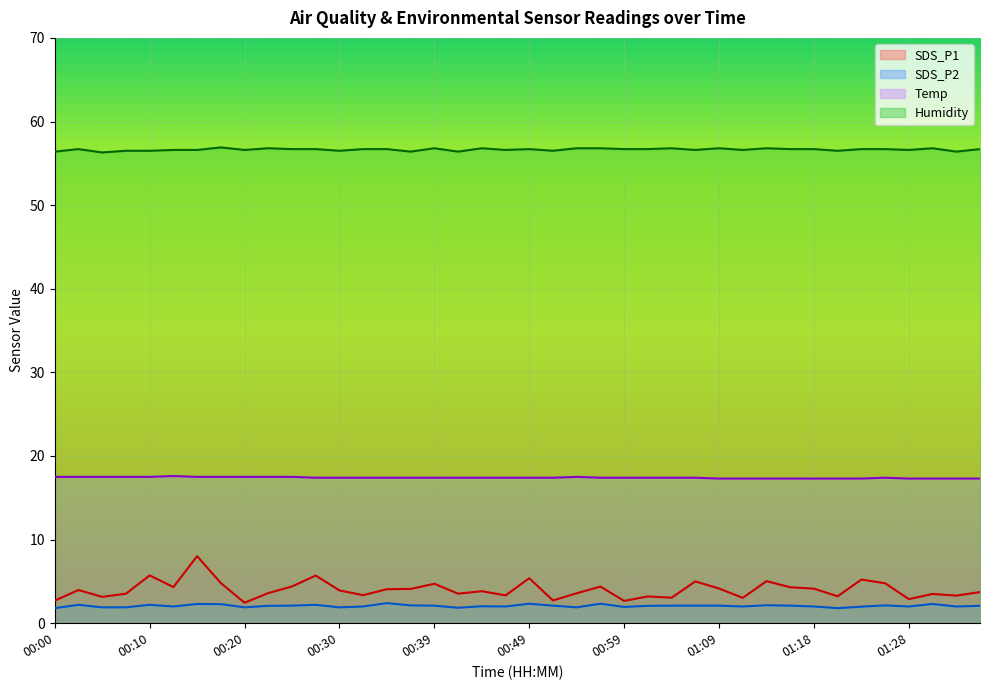

True or false: Temp has a value of 17.3 at 01:28.

True